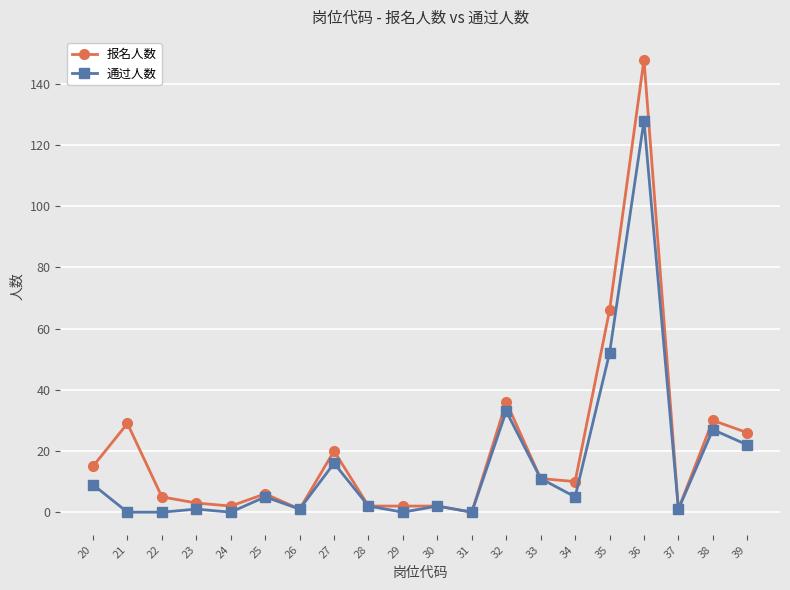

List the series in order of their peak value, highest first.

报名人数, 通过人数